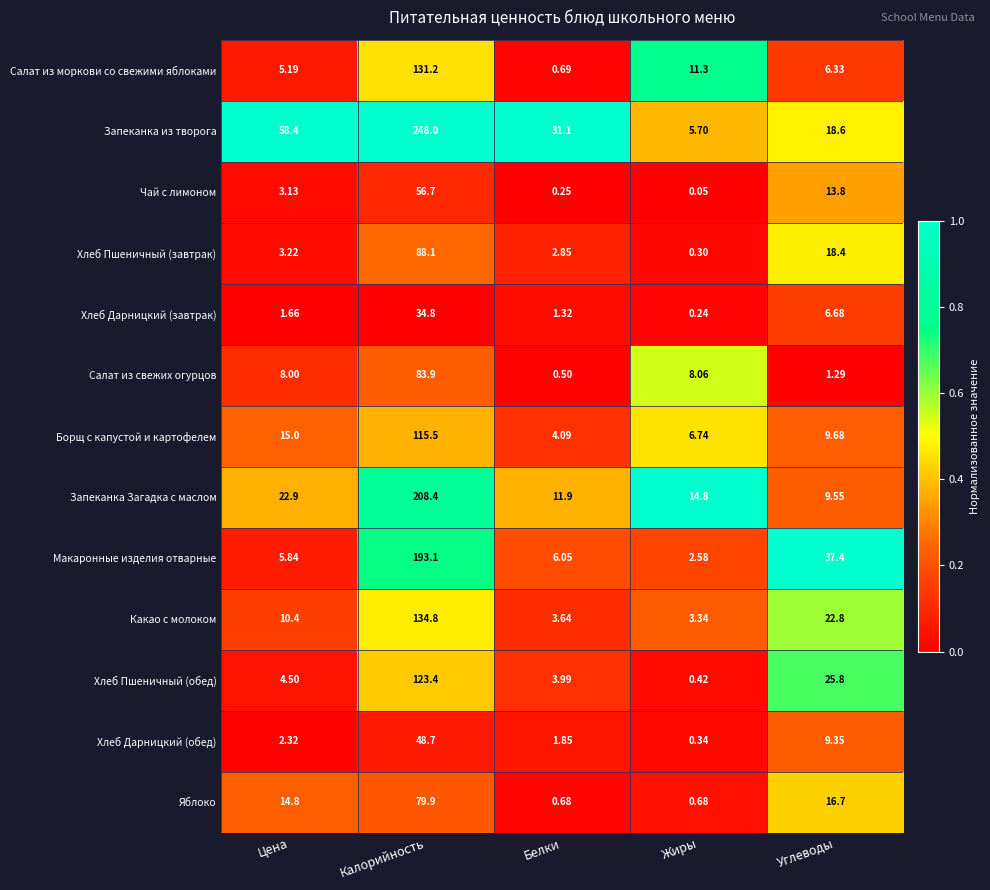

At which label is Запеканка Загадка с маслом closest to 108?

Цена